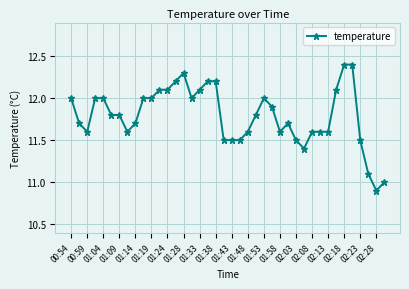

What is the minimum value shown in the chart?

10.9